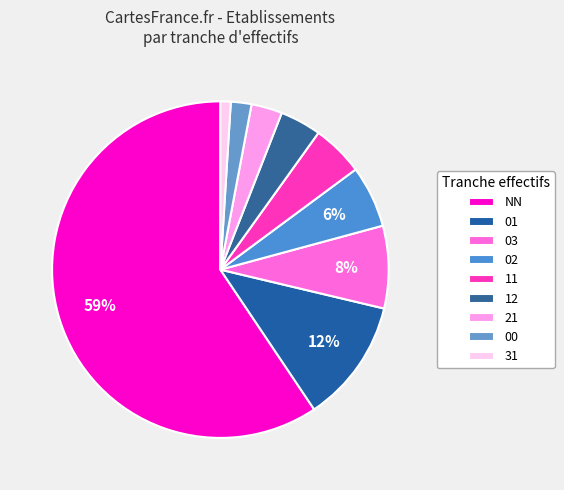

To the nearest percent, what percentage of the pie is 03?

8%